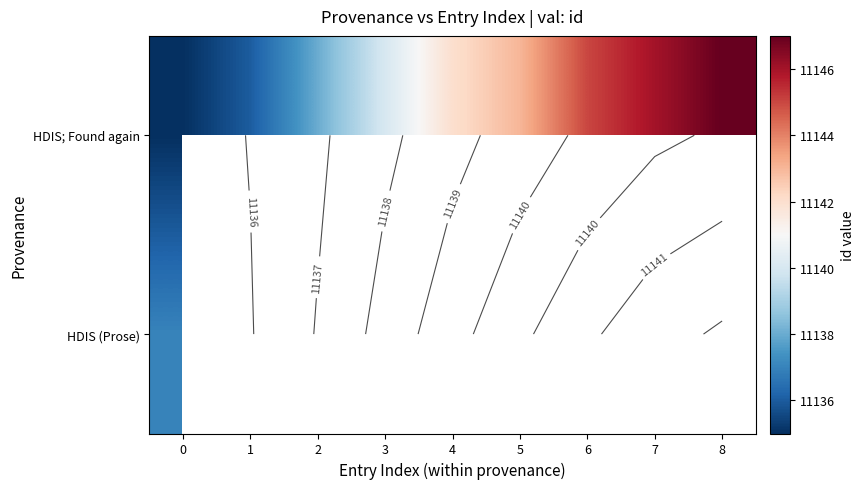

Which label corresponds to the largest value in the chart?

8